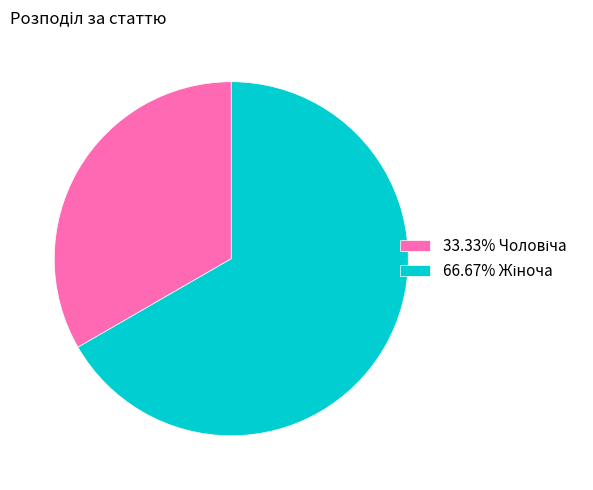

Is there any slice that represents more than half of the pie?

Yes